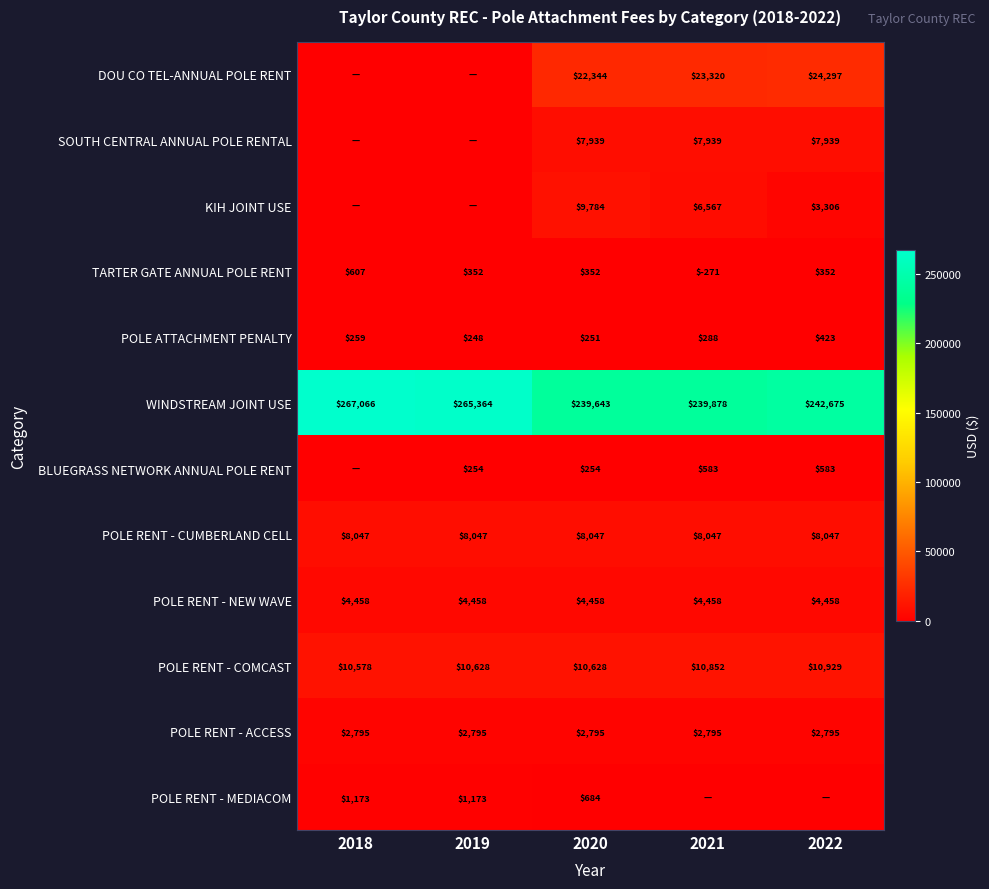

How many negative values does the TARTER GATE ANNUAL POLE RENT series have?

1